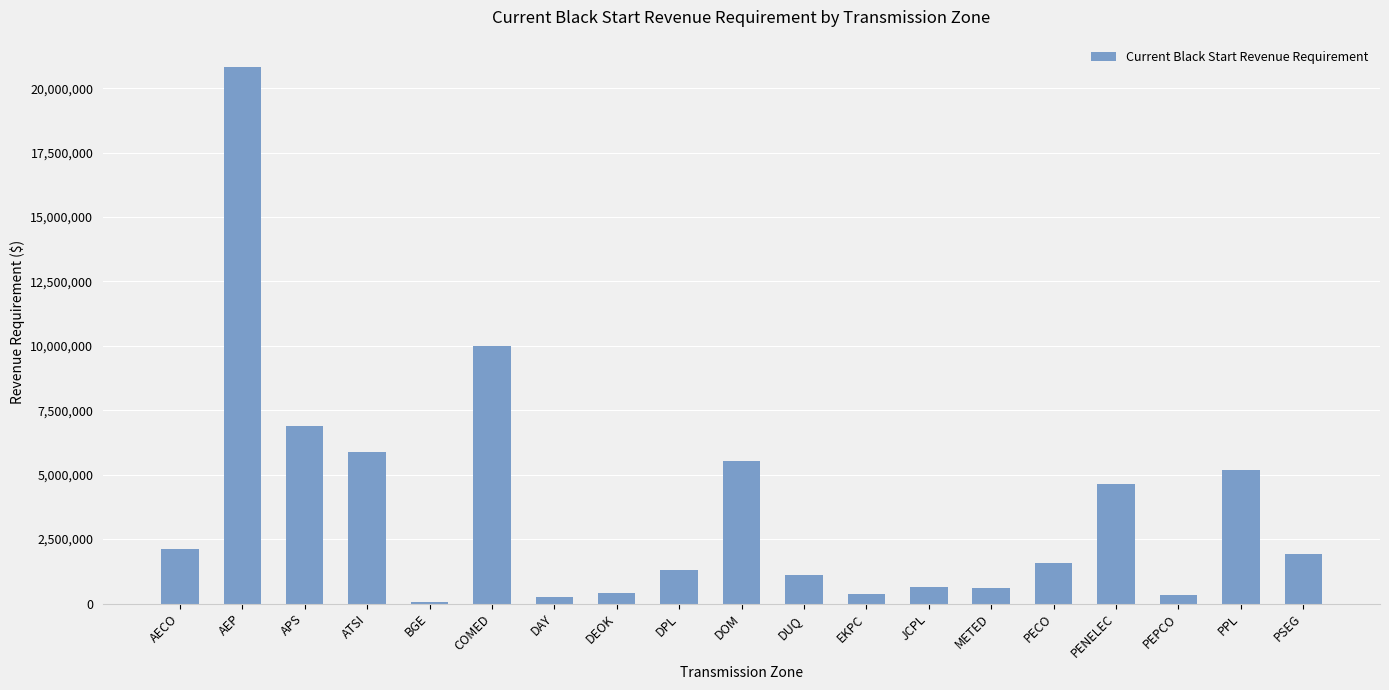

At which label is the value closest to 10441935?

COMED